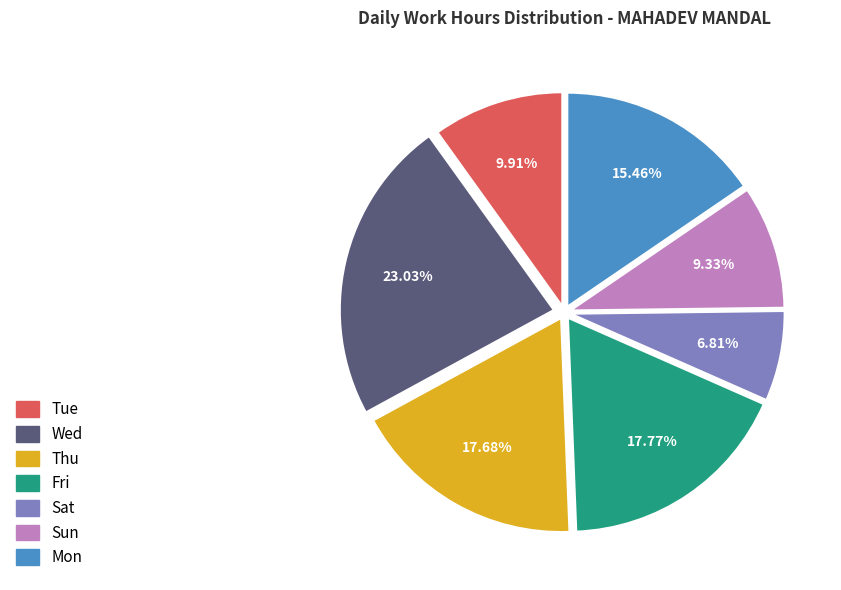

Approximately how many times larger is the value at Sun compared to Thu?

0.5